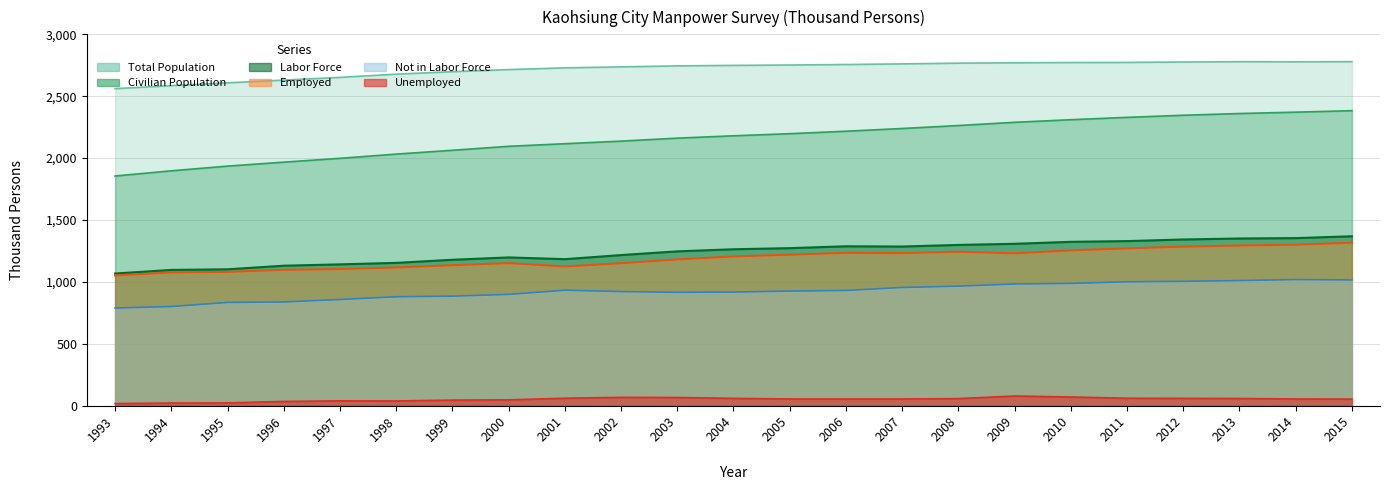

What is the difference between the maximum and second lowest values in the Employed series?

240